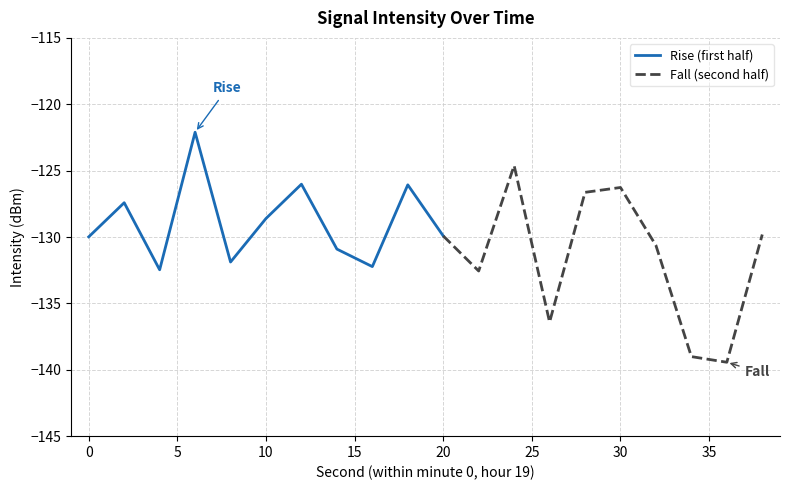

At which label does the data first exceed -129?

2